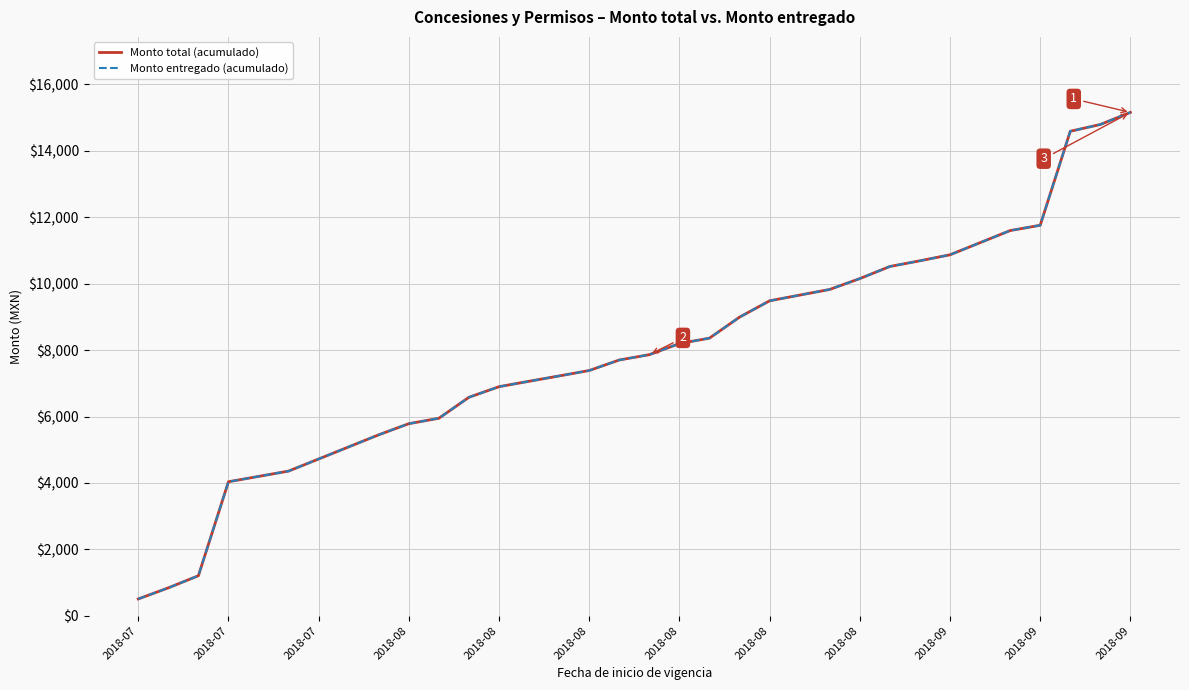

Does the chart display data point markers on the line(s)?

No